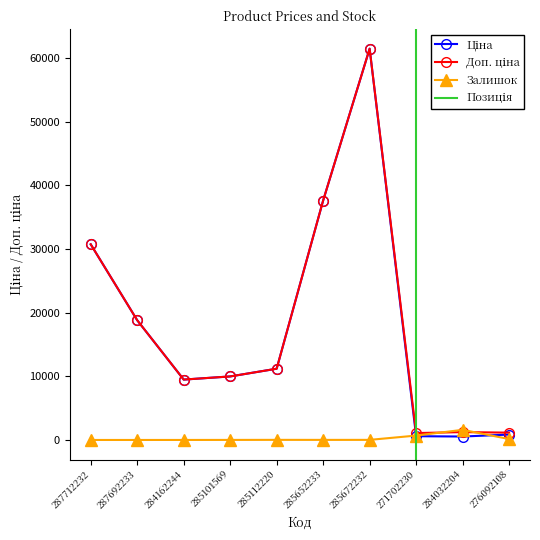

At which category does Залишок reach its first local peak?

285112220